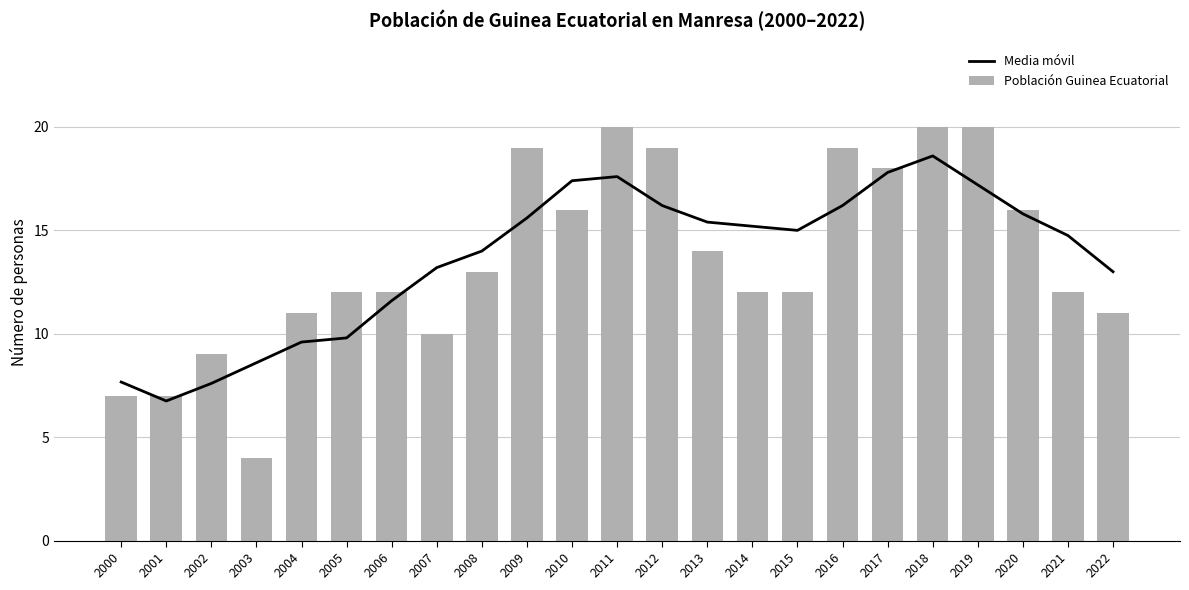

What is the total value across all series at 2020?

31.8